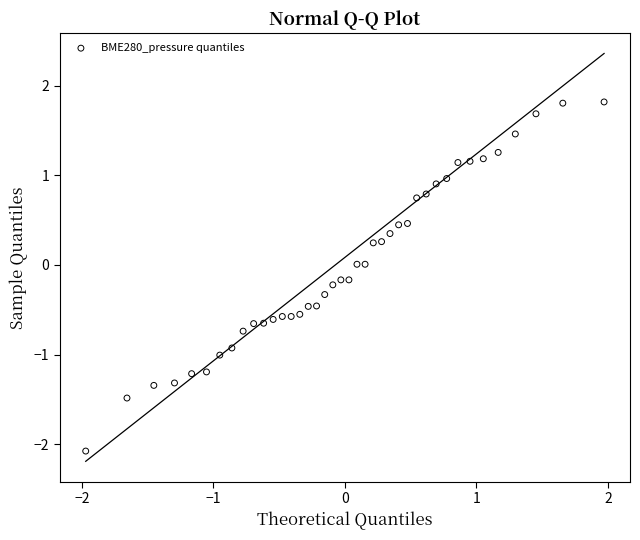

What is the range of Y values (max minus min)?

3.9